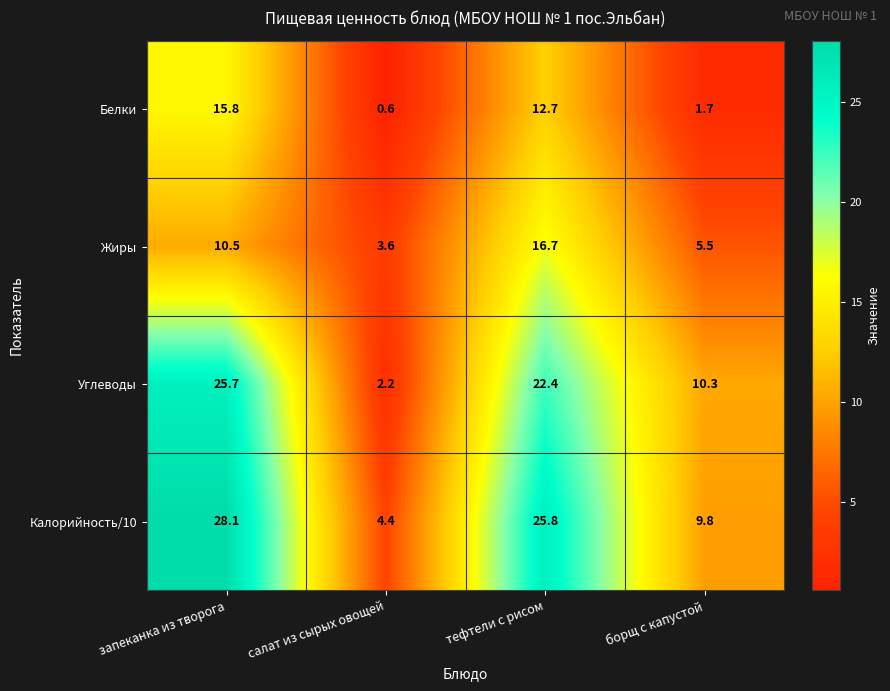

How many values in the Углеводы series exceed 22?

2